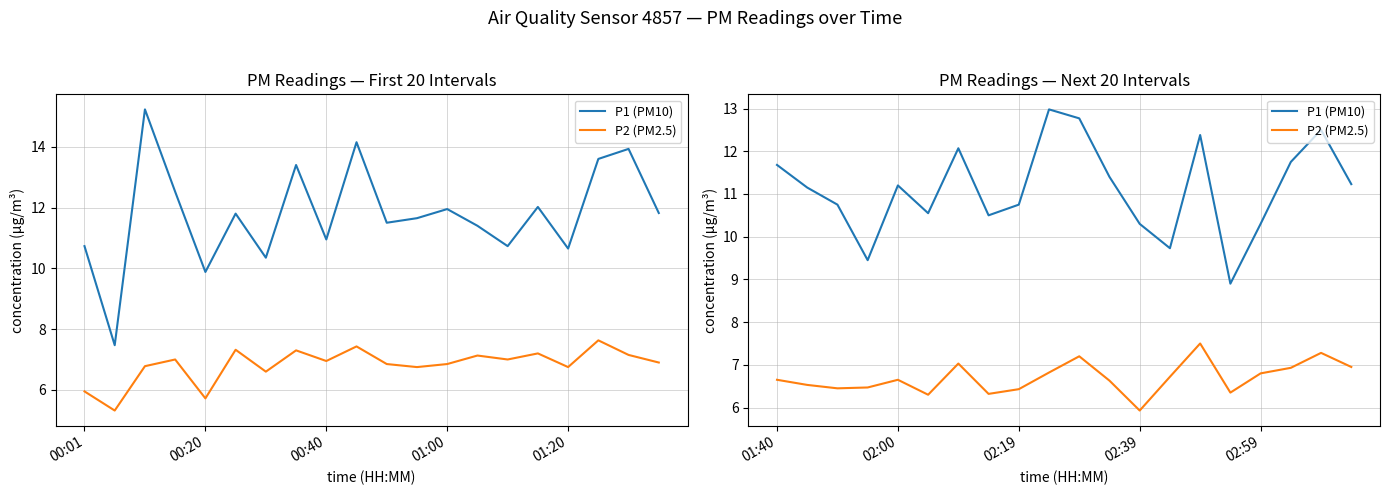

True or false: P2 (PM2.5) and P1 (PM10) intersect in this chart.

False